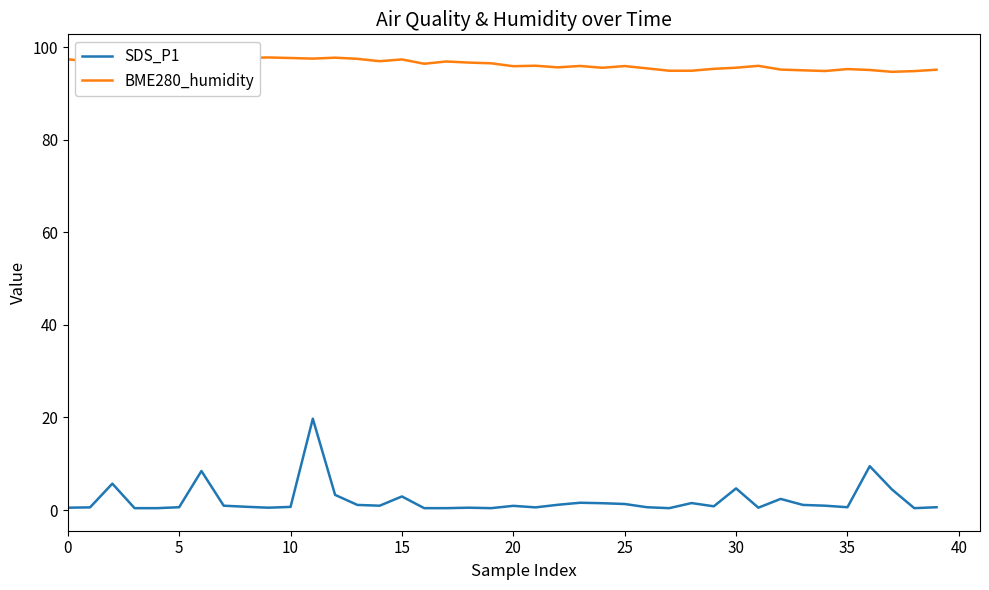

Rank the series by their maximum value, from highest to lowest.

BME280_humidity, SDS_P1